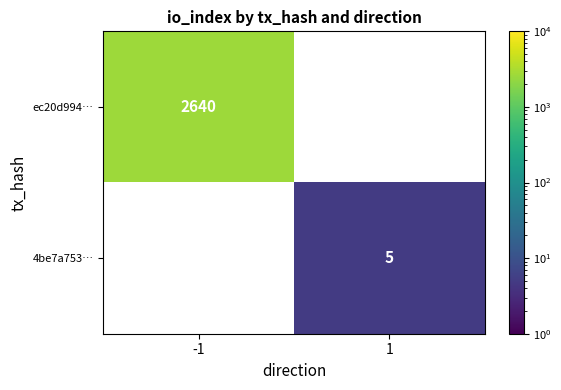

True or false: 4be7a753… has a value of 7 at 1.

False